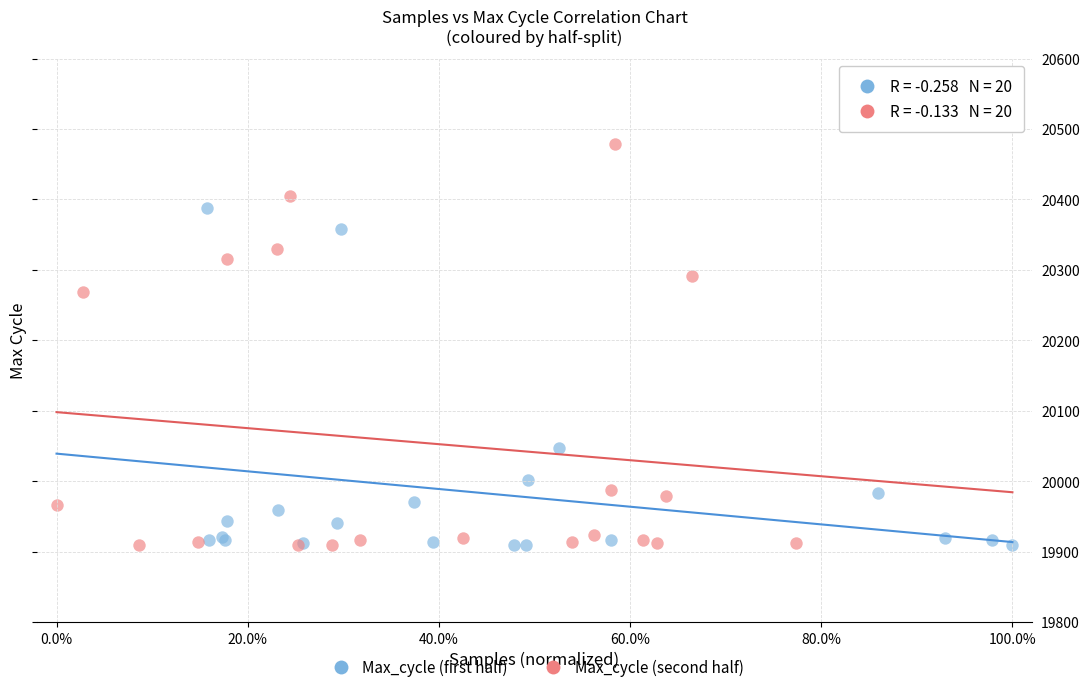

Which series contains the highest Y value?

Max_cycle (second half)